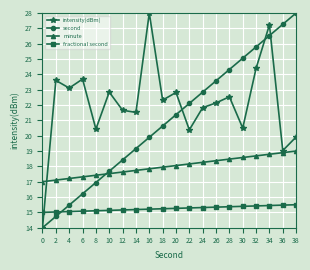

True or false: second and fractional second intersect in this chart.

True